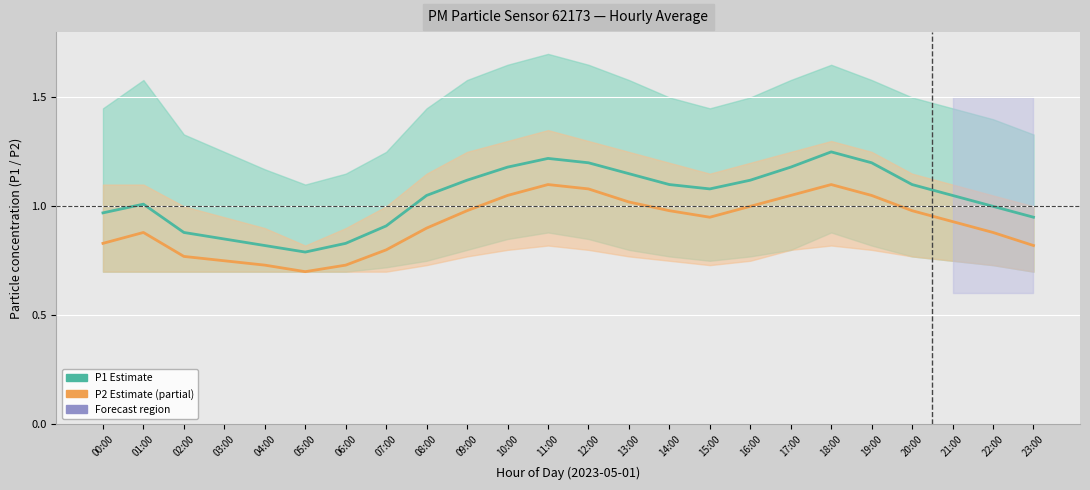

What is the maximum value shown in the chart?

1.2